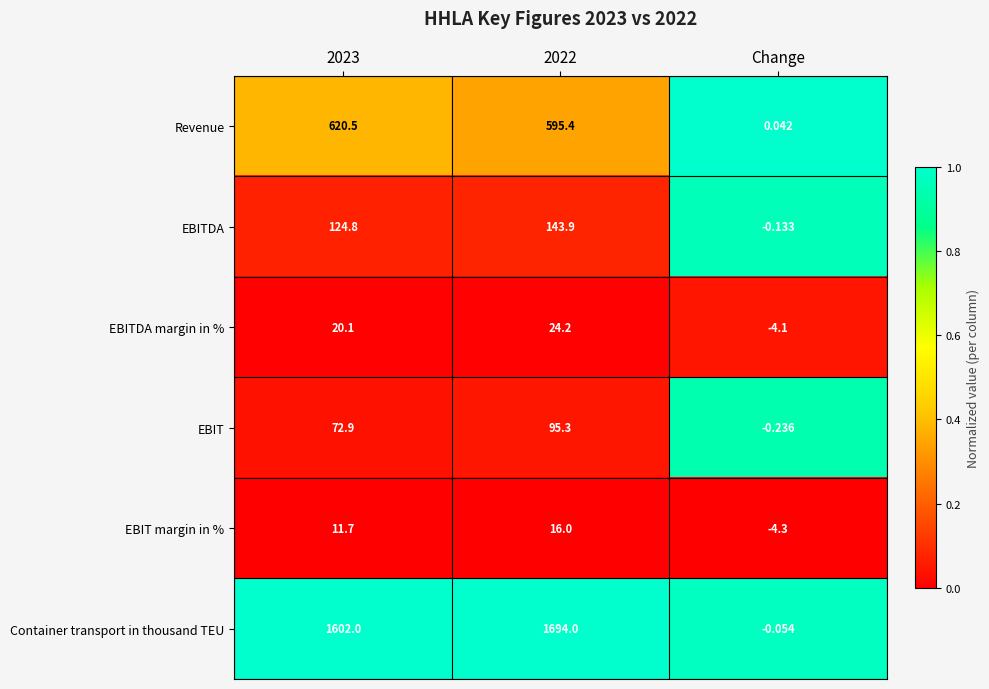

Count the number of categories in the chart.

3